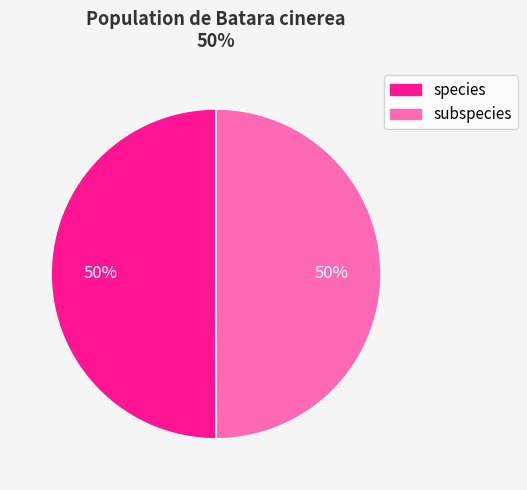

To the nearest percent, what is the average slice percentage?

50%